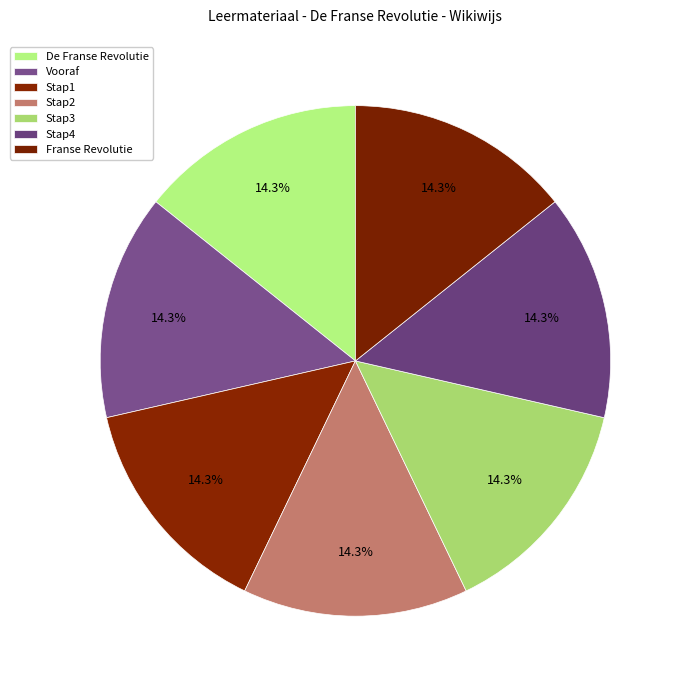

Is there any slice that represents more than half of the pie?

No